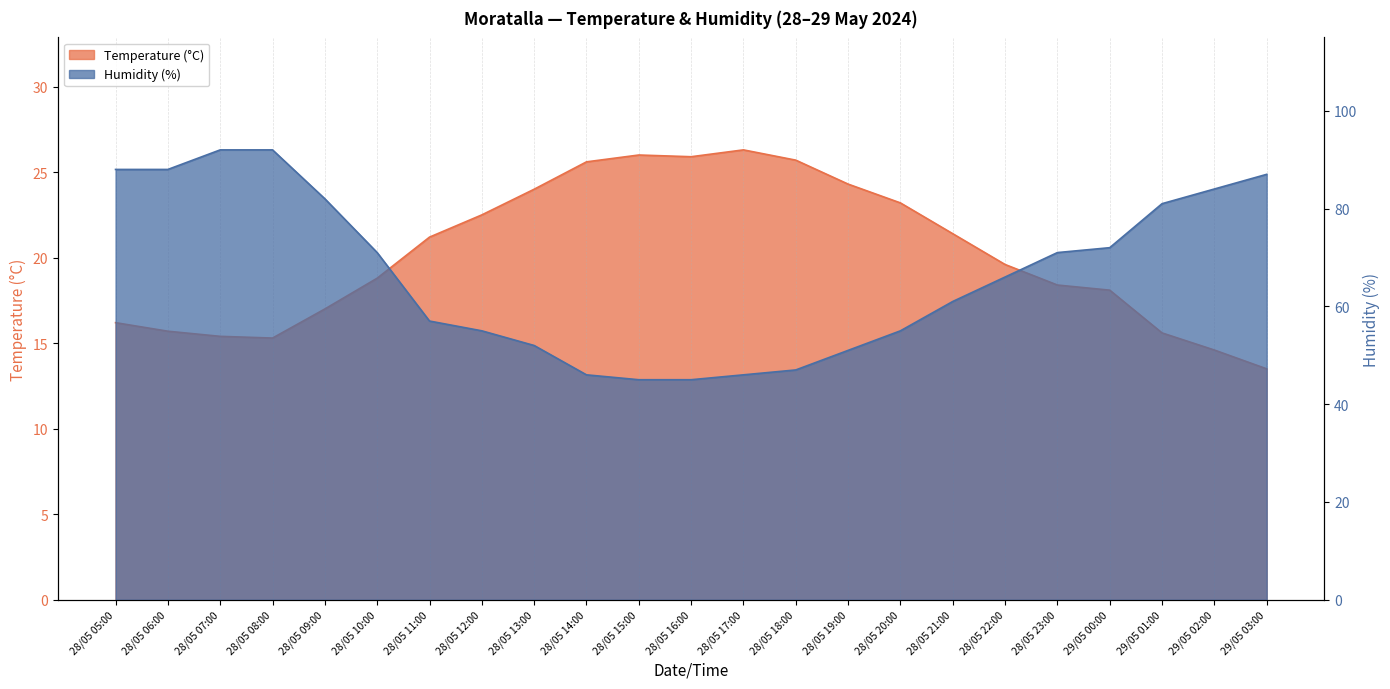

Count the number of data series in this chart.

2